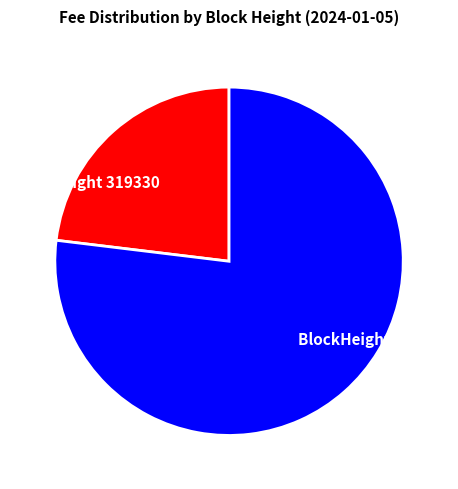

Combined, do BlockHeight 319330 and BlockHeight 319309 account for over 50%?

Yes